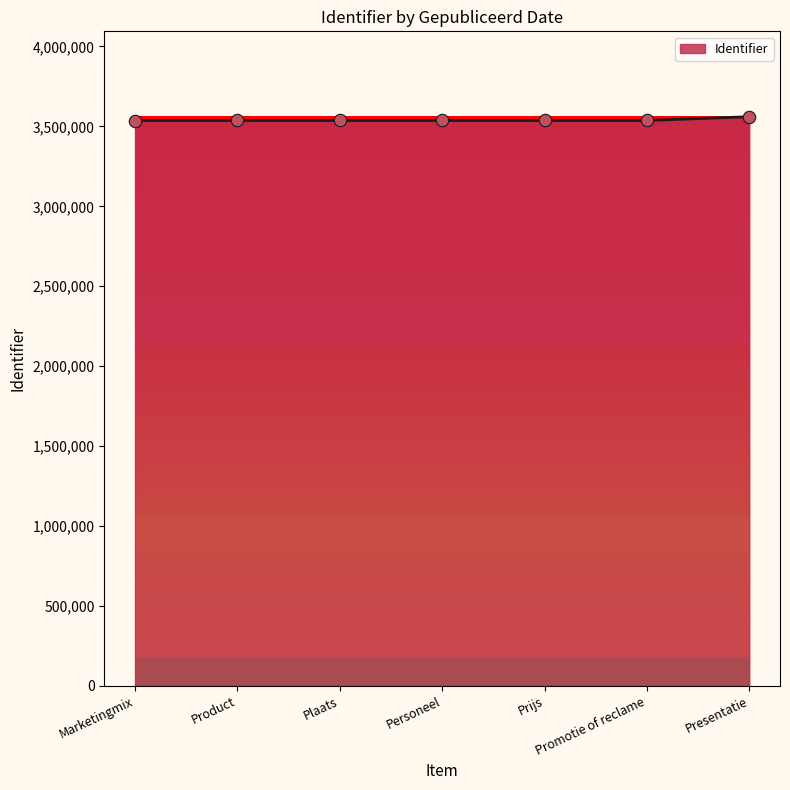

What is the change in value from Marketingmix to Presentatie?

+23735